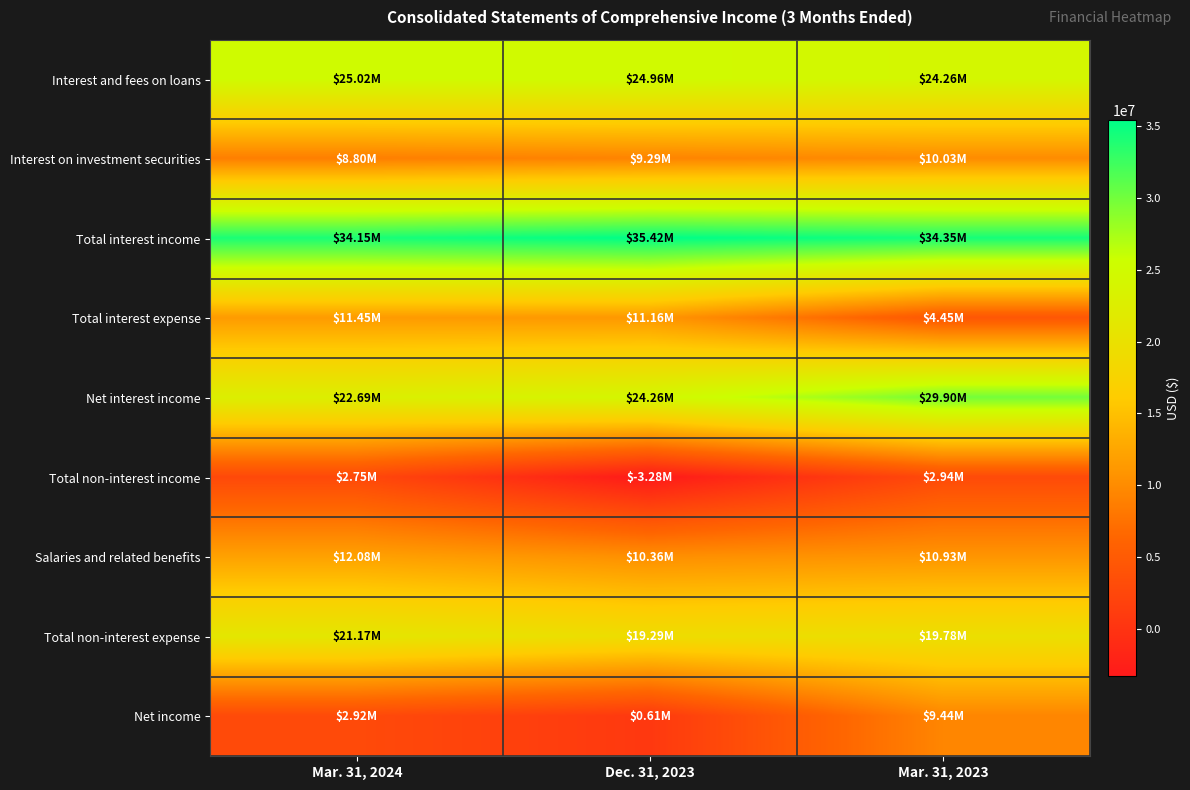

How many data points does each series have?

3